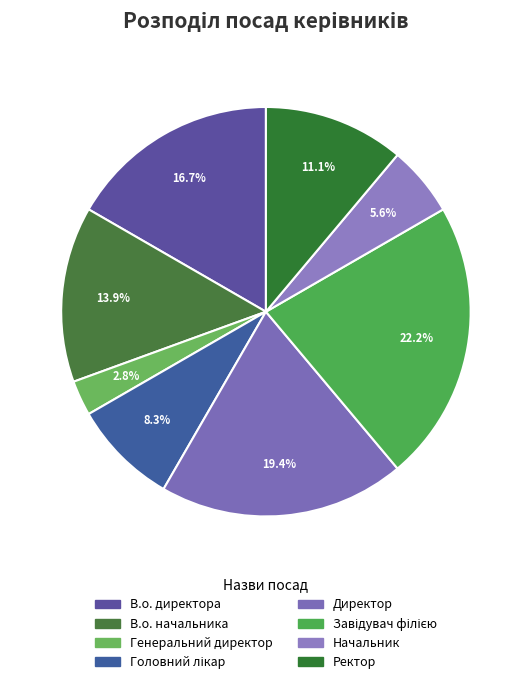

Is there a majority slice in this chart?

No